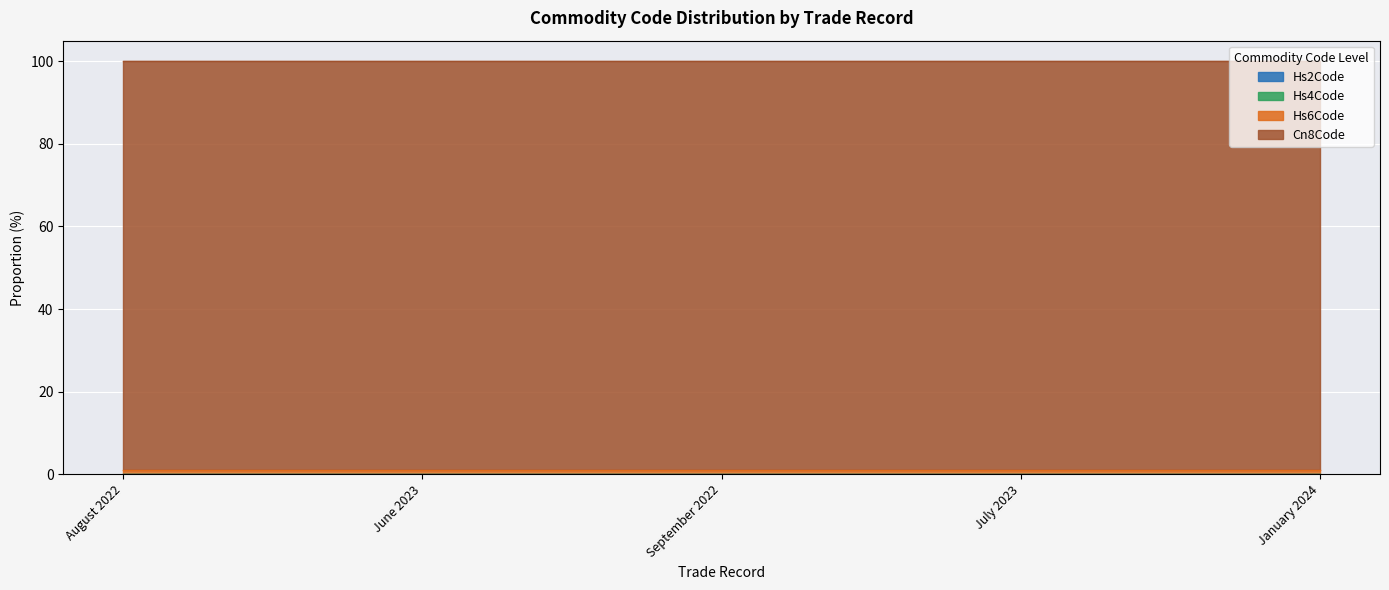

Which series has the widest spread of values?

Hs6Code